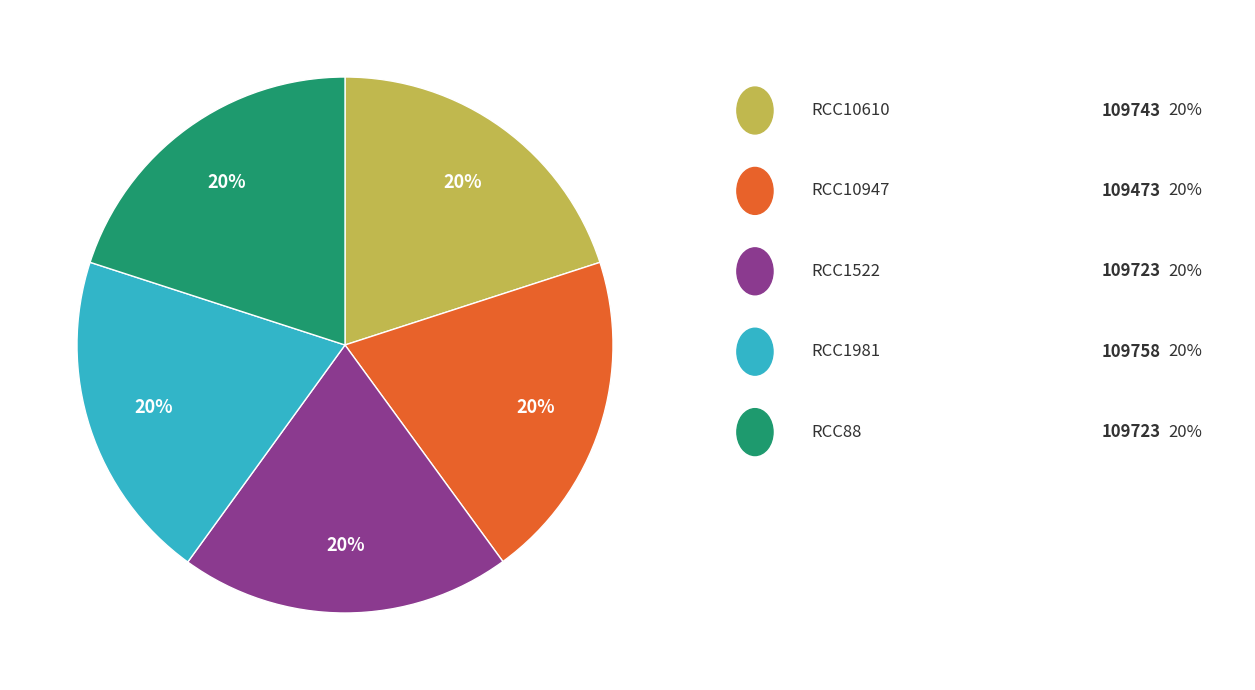

Is there a majority slice in this chart?

No